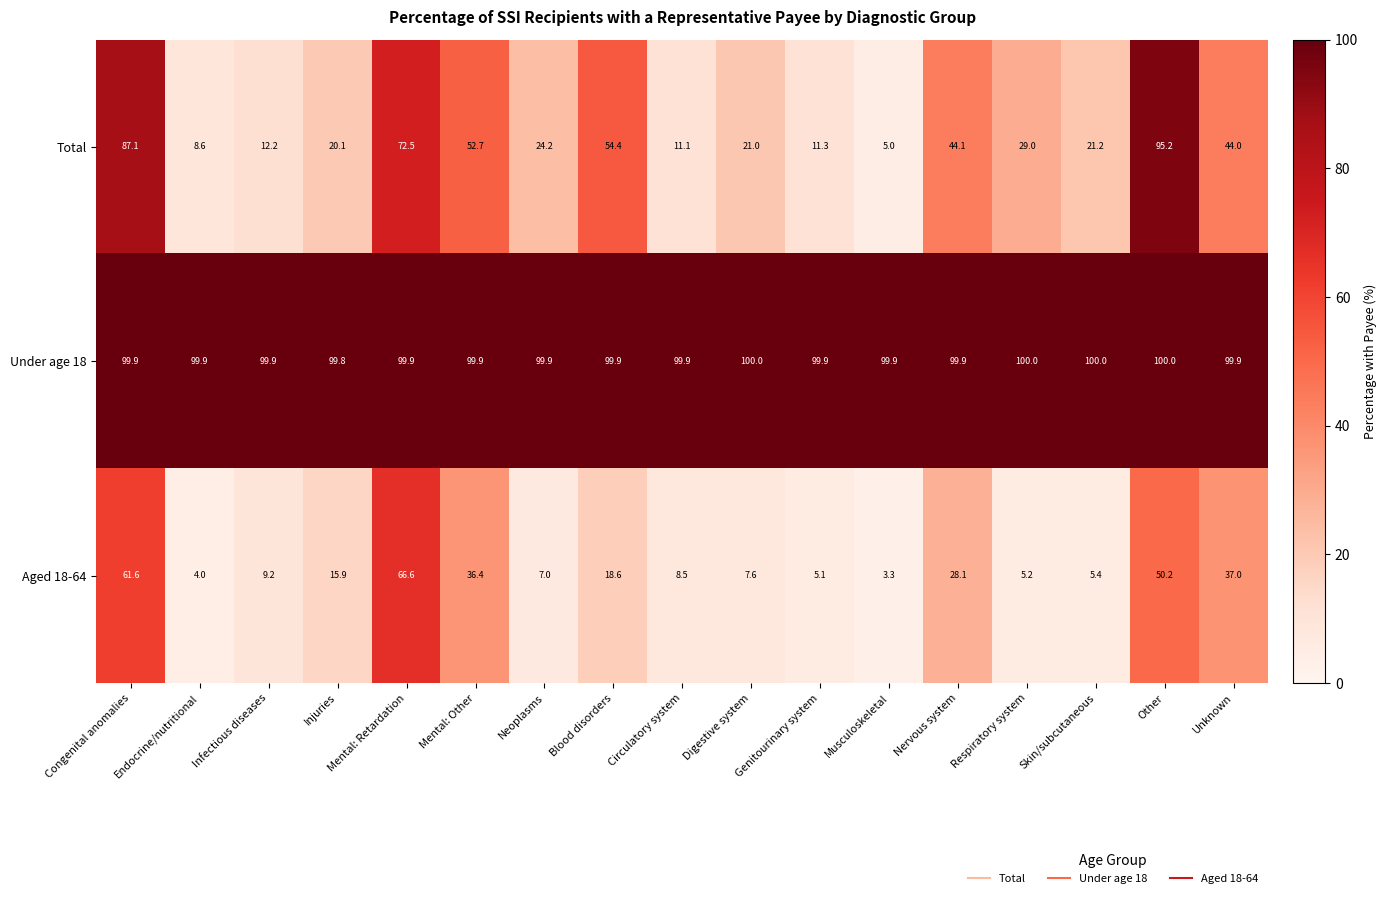

Which series has the widest spread of values?

Total